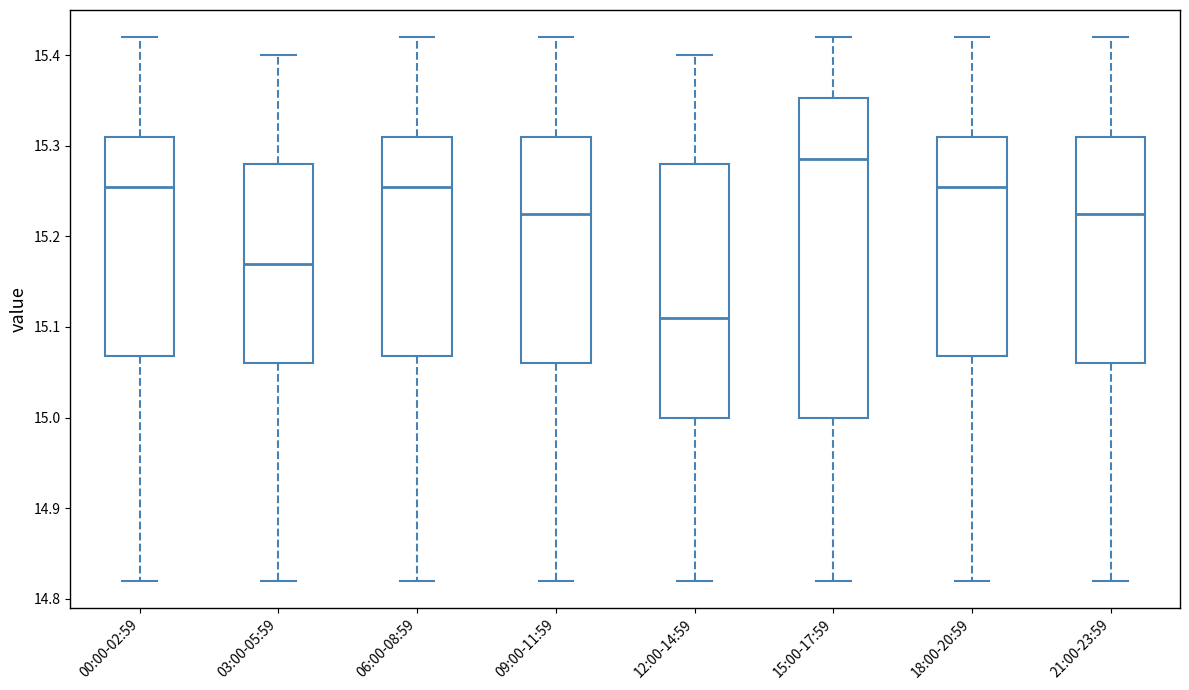

Which box has the highest median line?

15:00-17:59